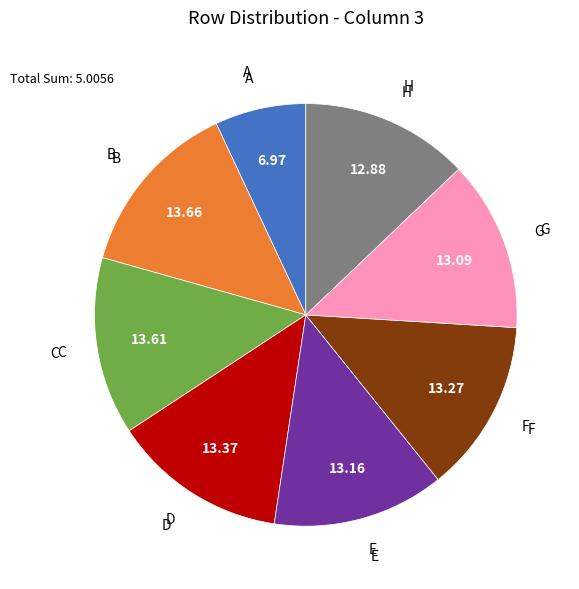

Does any single category account for the majority?

No